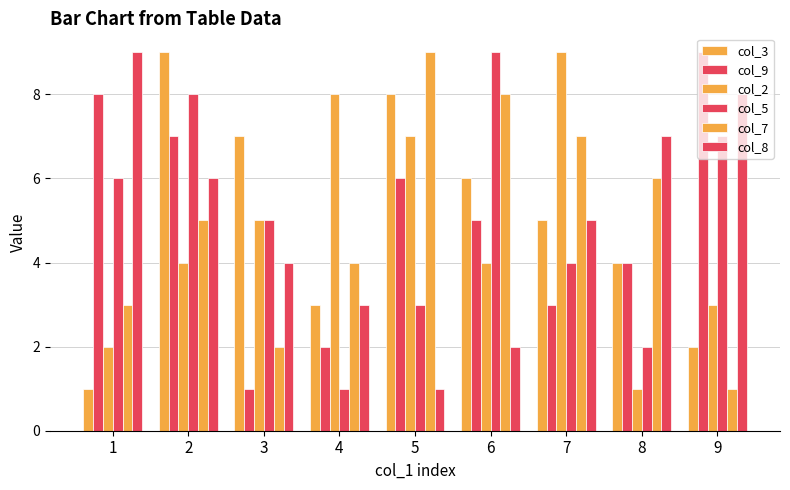

What is the total value across all series at 9?

30